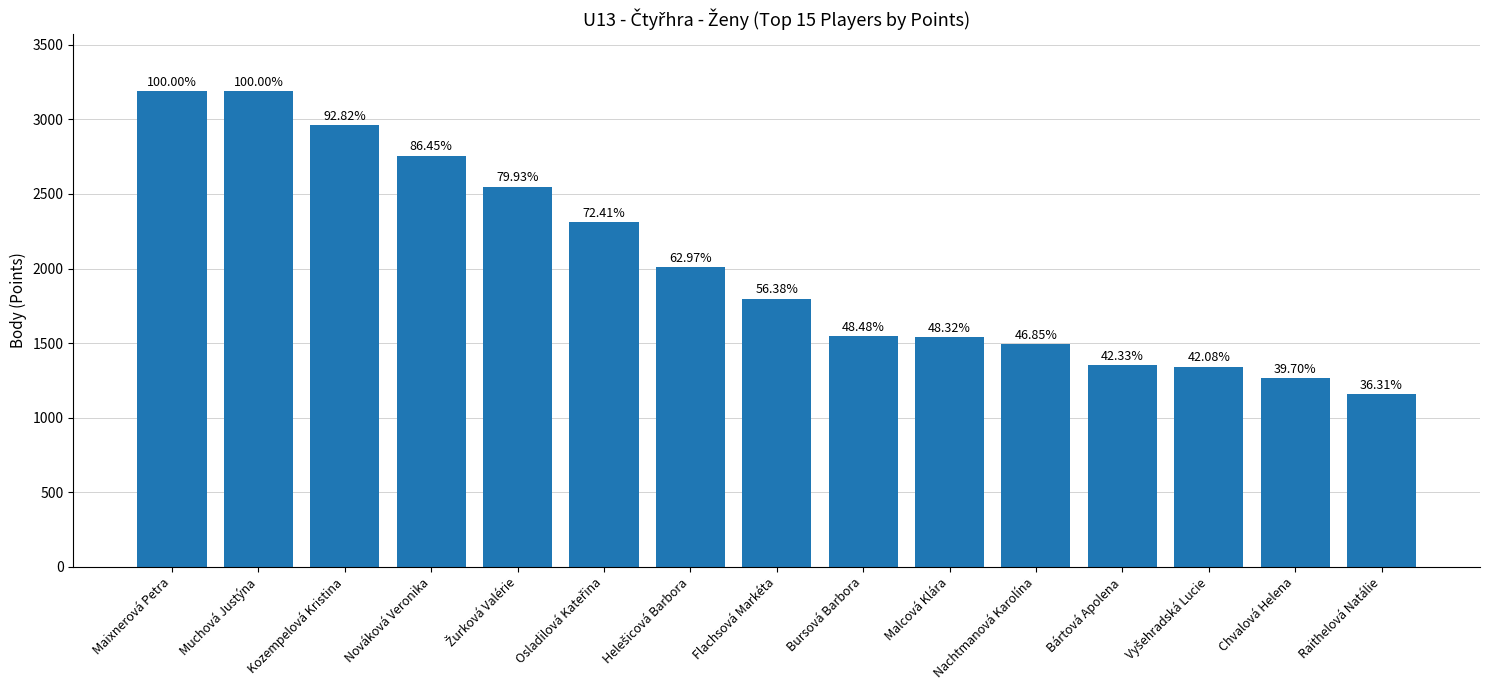

Does the chart contain stacked bars?

No